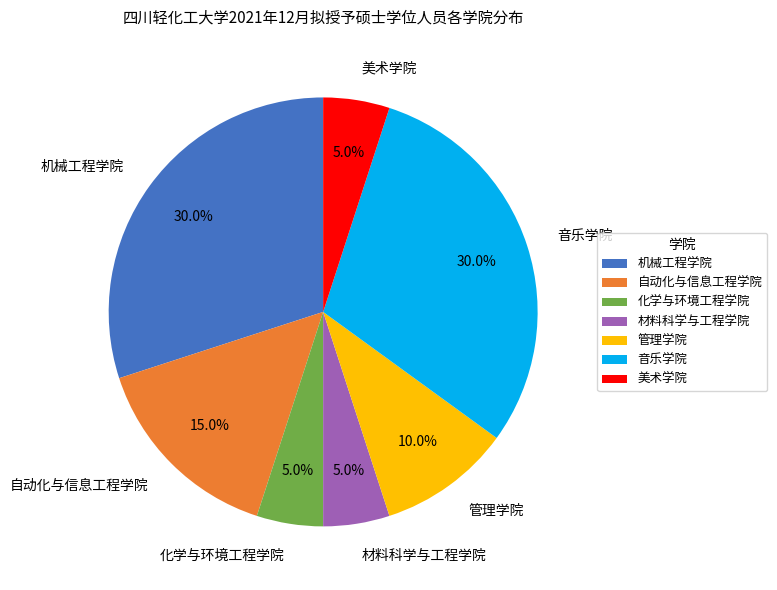

Which has a higher value, 美术学院 or 管理学院?

管理学院